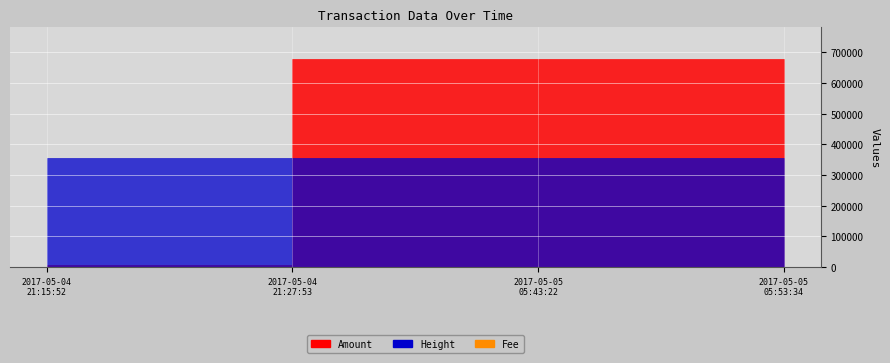

Where does the Fee series first go above 2?

2017-05-05 05:43:22